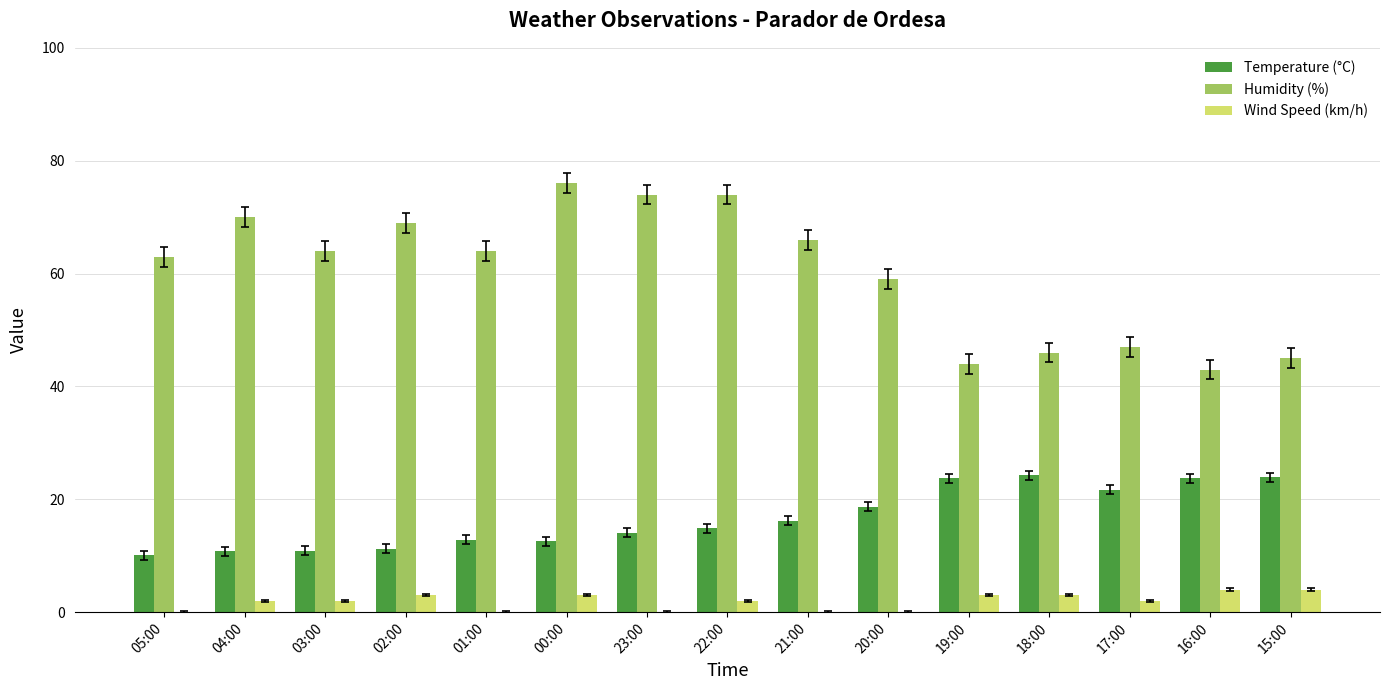

Is the value of Temperature (°C) at 23:00 greater than the value of Humidity (%) at 04:00?

No